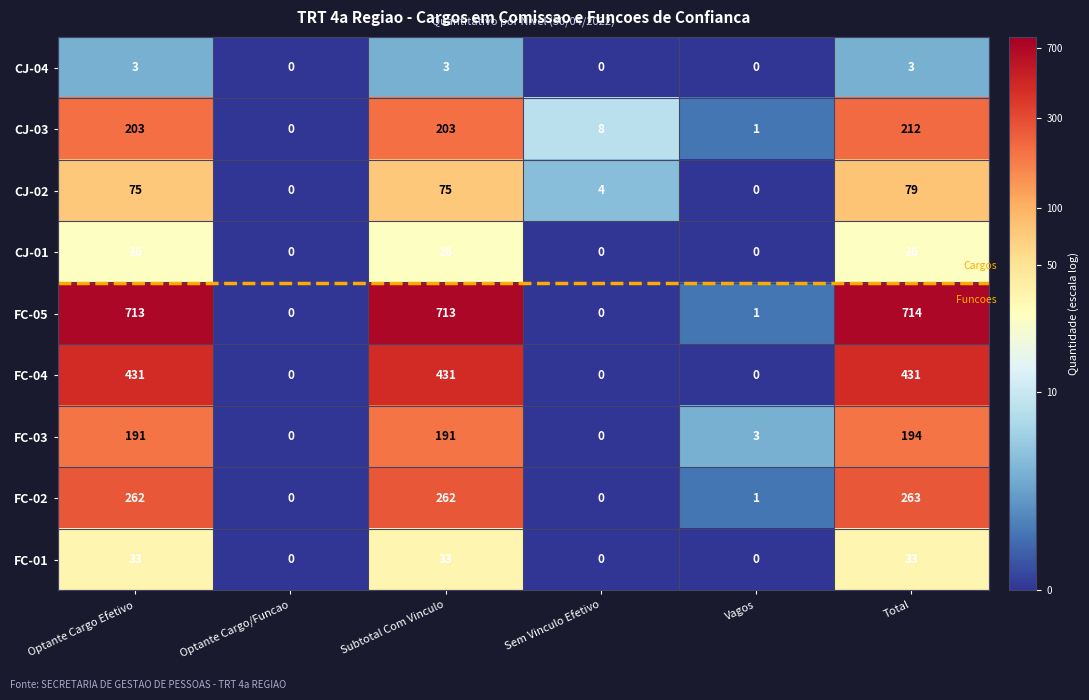

Which series has the largest range (max minus min)?

FC-05